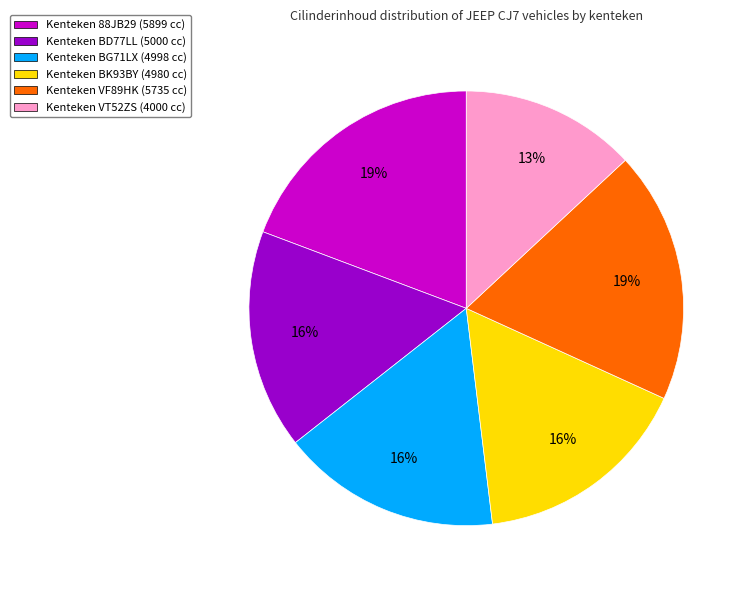

How many slices are in this pie chart?

6